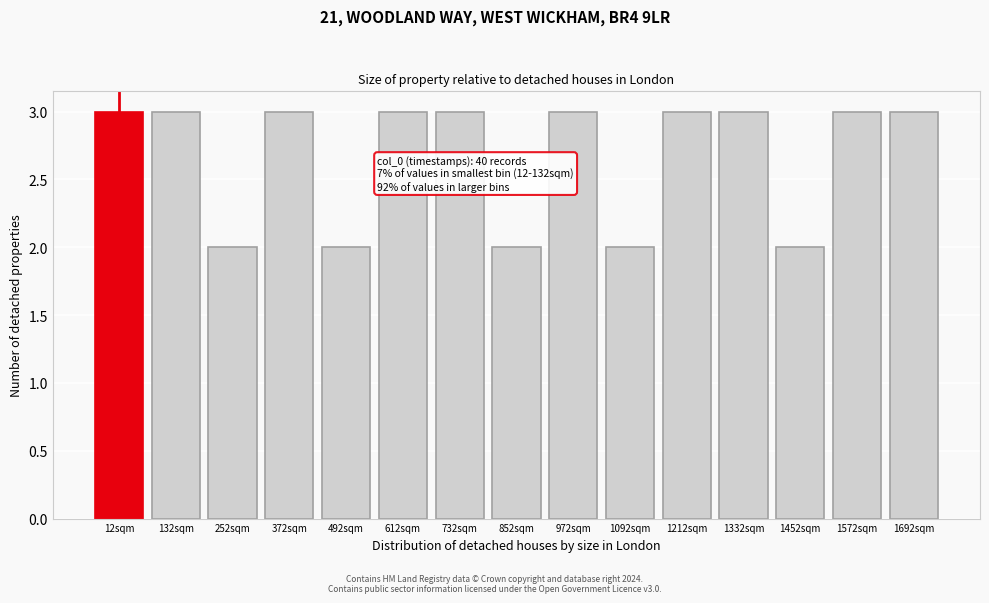

Reading left to right, what are all the values shown in this chart?

3	3	2	3	2	3	3	2	3	2	3	3	2	3	3